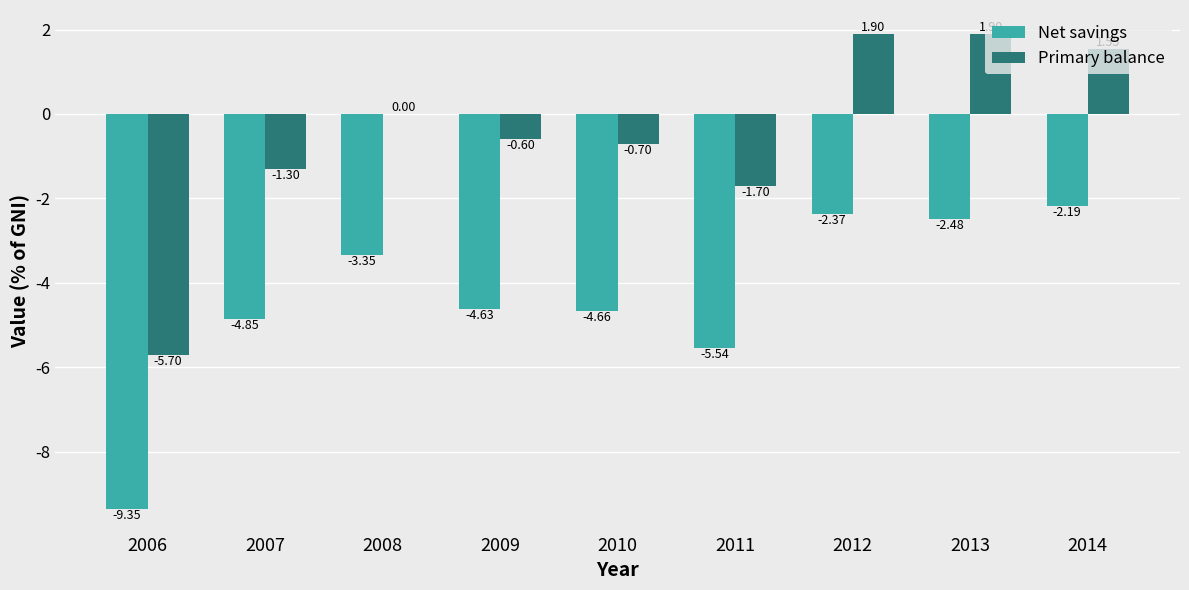

Read the Primary balance value at 2006.

-5.7